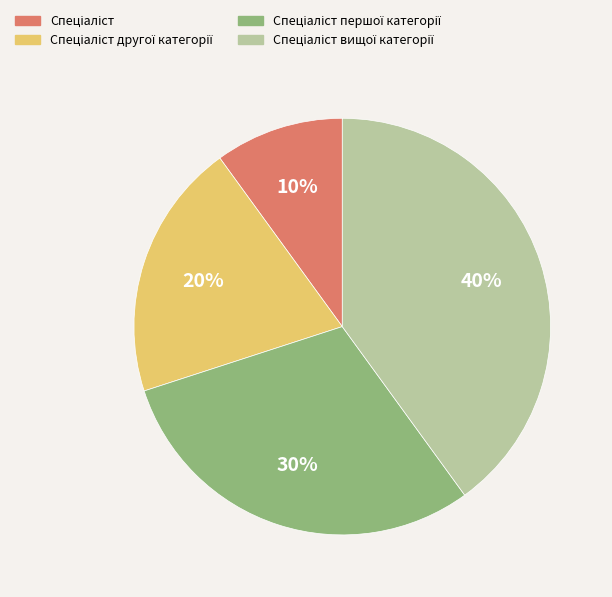

How many segments does this pie chart have?

4